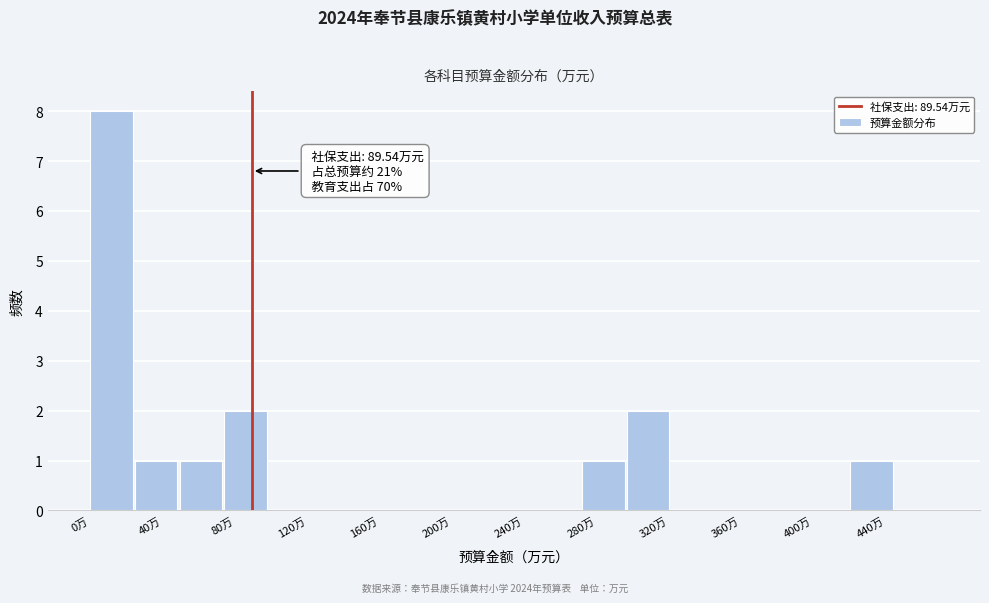

Over which range of the x-axis is the bar tallest?

0 to 25